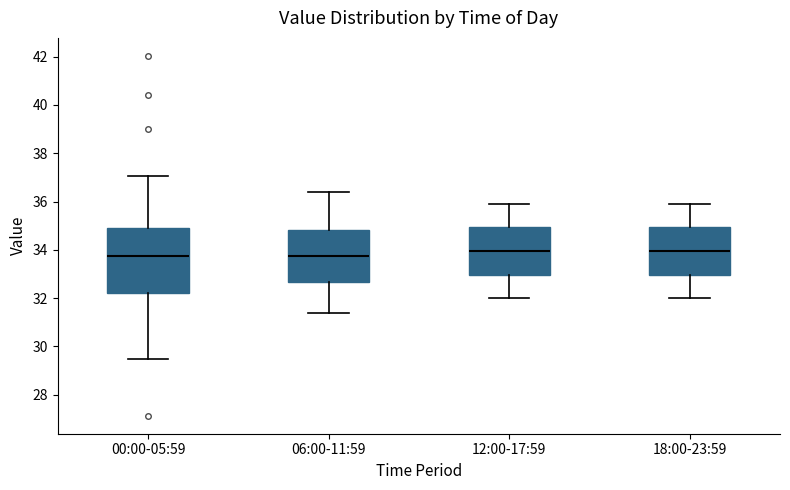

Where does the lower whisker of the box for 18:00-23:59 end on the y-axis? The values are not printed on the chart, so give them approximately, as read against the axis.

32.0